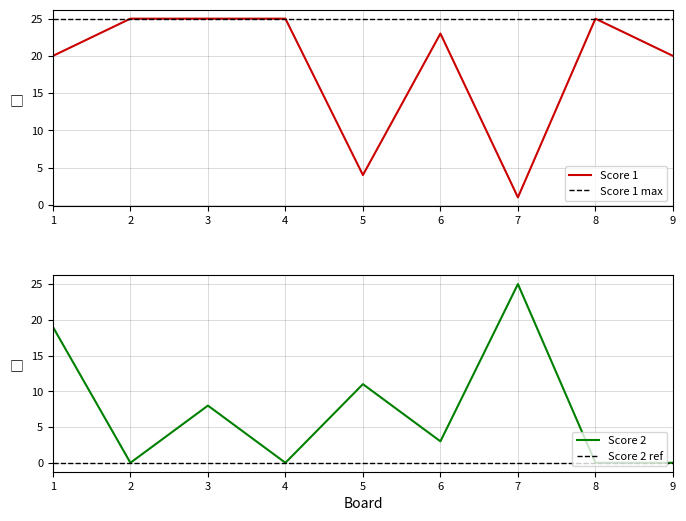

Is the value of Score 2 at 2 greater than the value of Score 1 at 9?

No